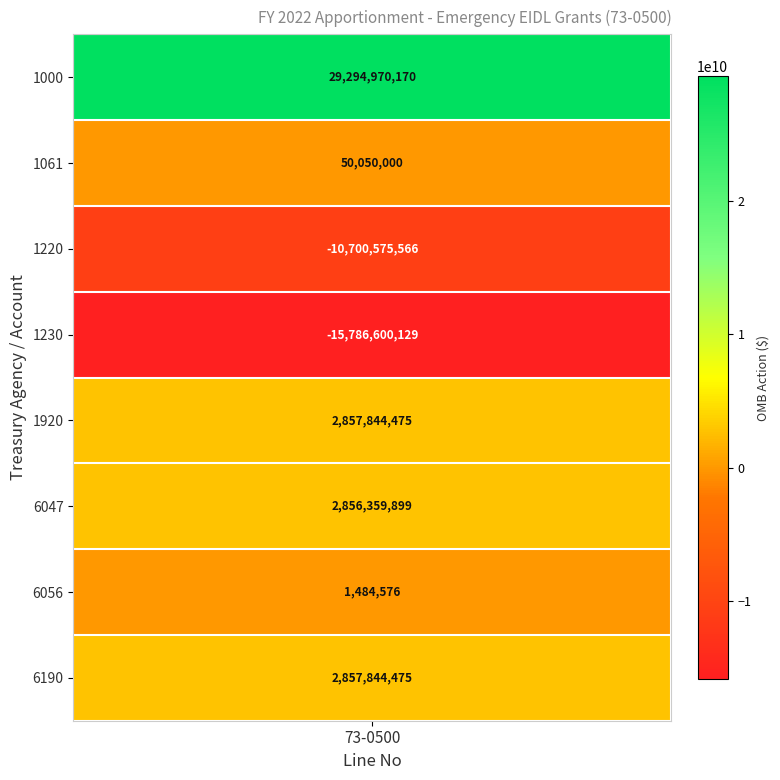

What is the change in value from 1061 to 6190?

+2807794475